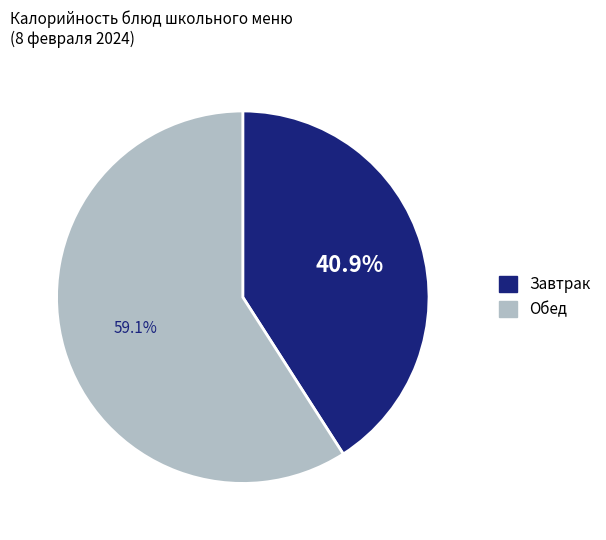

To the nearest percent, what is the average slice percentage?

50%